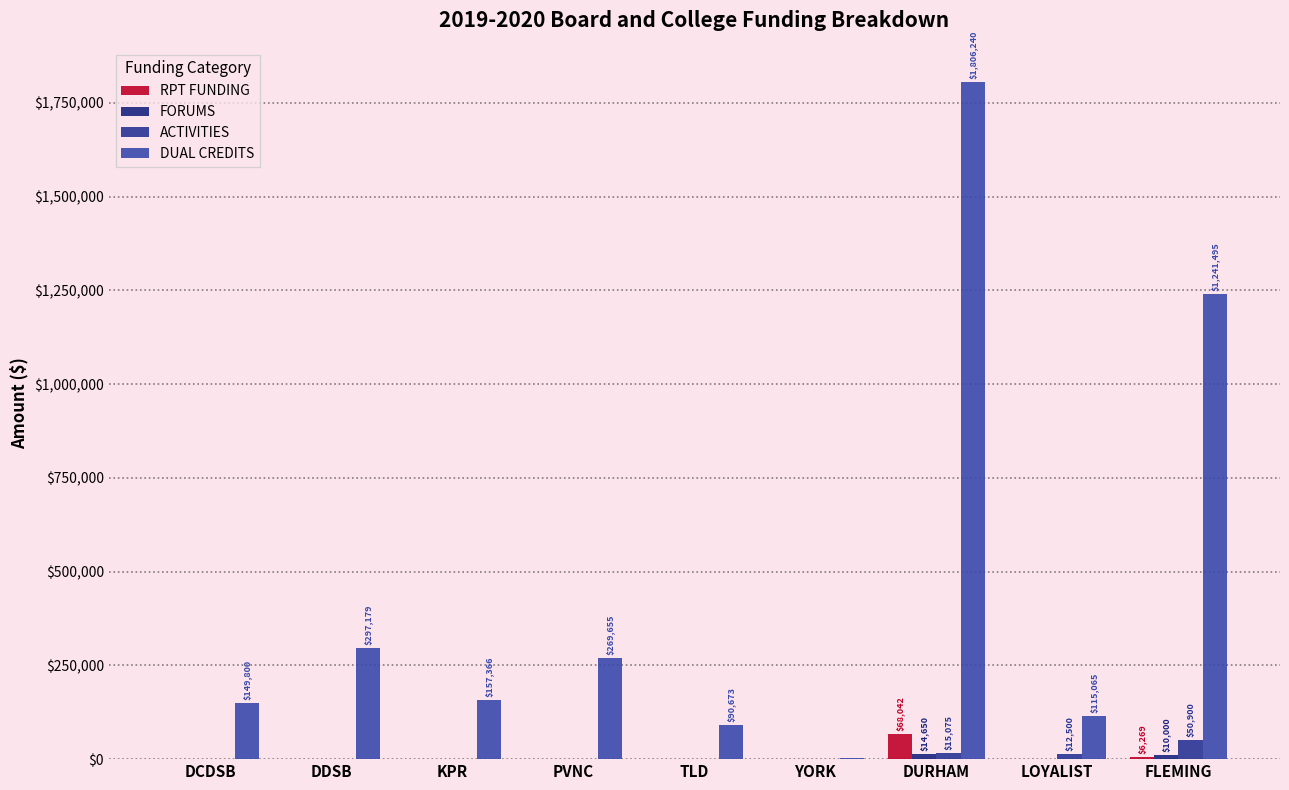

Are the bars grouped side by side (vs. stacked)?

Yes